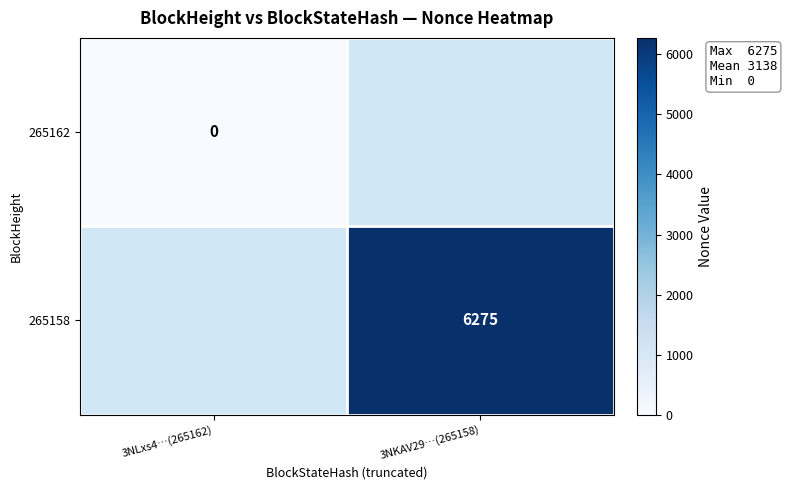

Which label corresponds to the largest value in the chart?

3NKAV29…(265158)